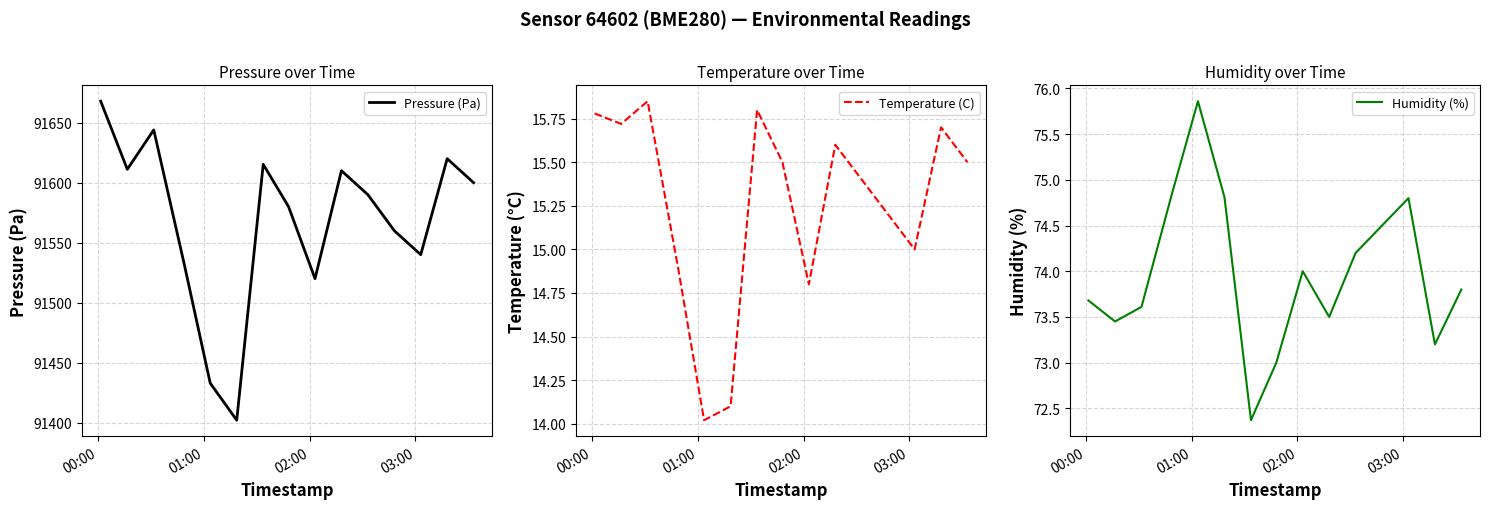

What is the value of the Humidity (%) point at the 6th from the left?

74.8